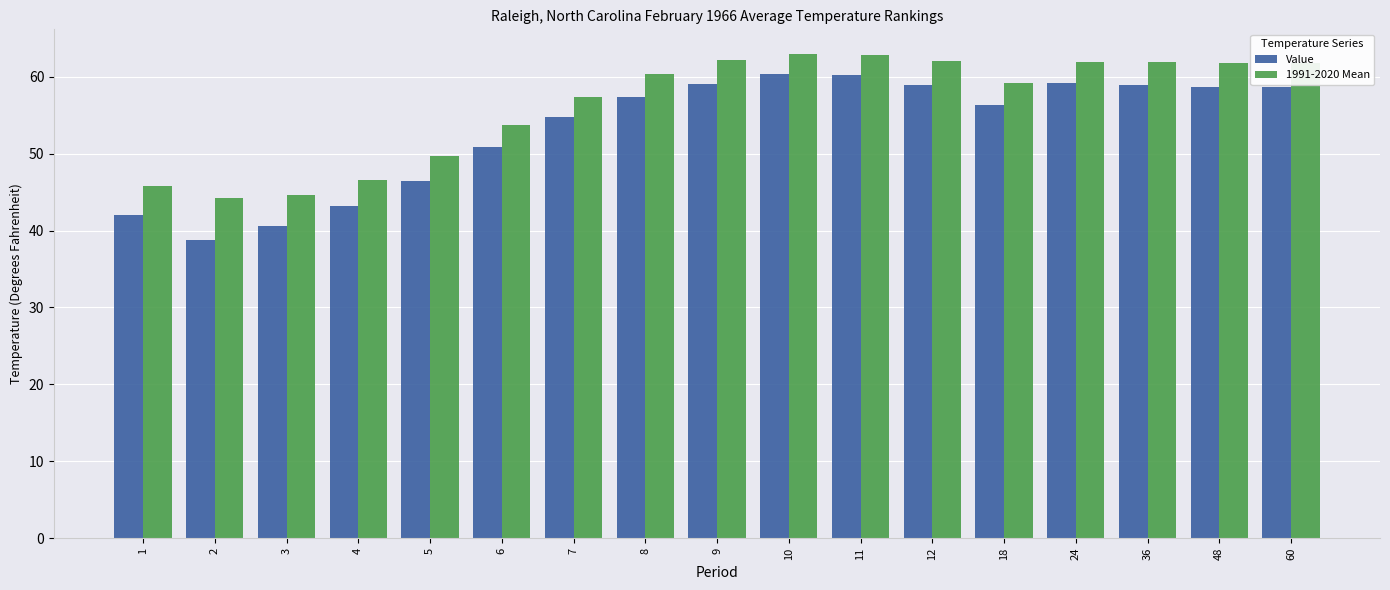

Read the Value value at 18.

56.3